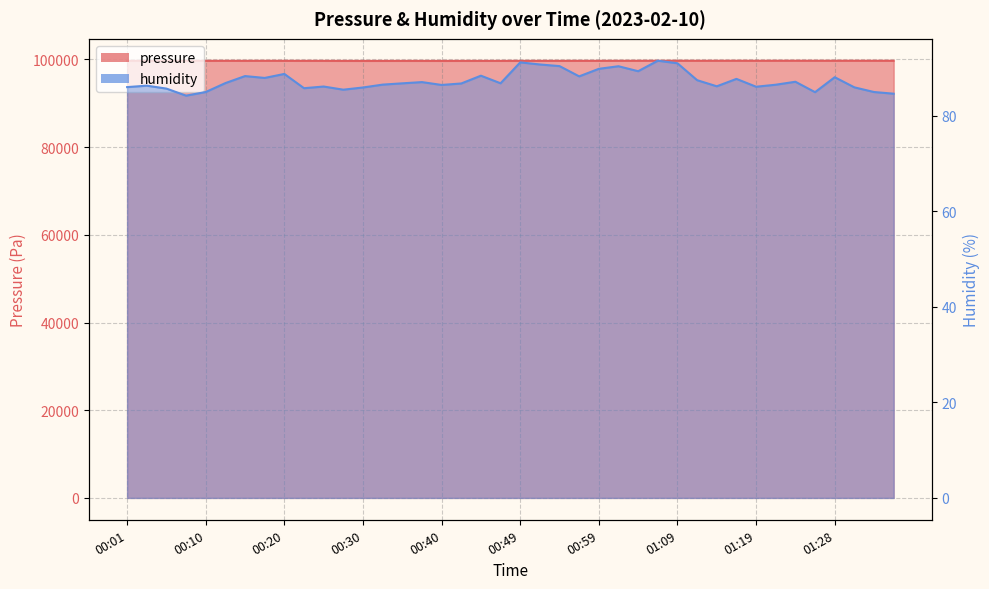

Which category has the highest value in the pressure series?

01:23